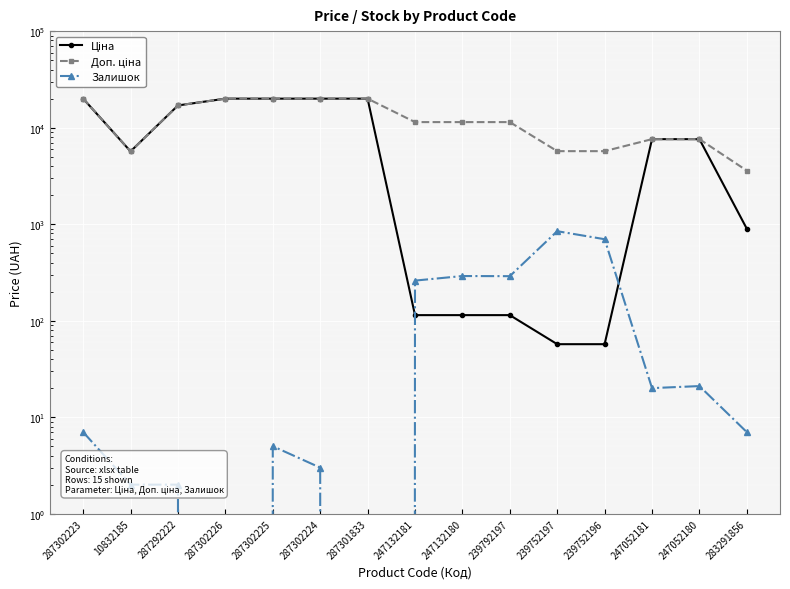

What is the label of the 8th point from the left?

247132181